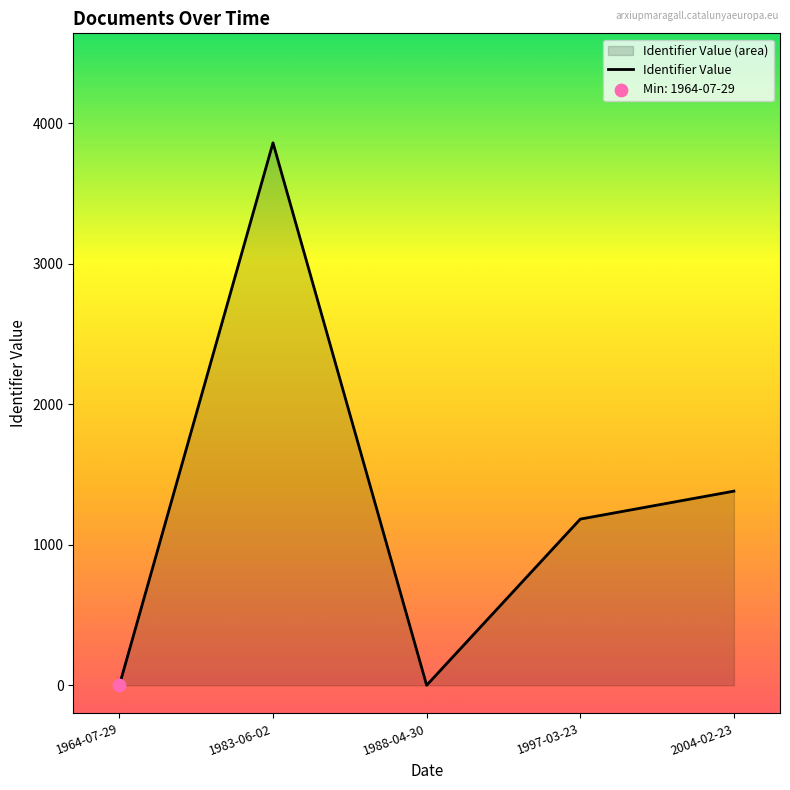

Between 1964-07-29 and 1988-04-30, which is larger?

1964-07-29